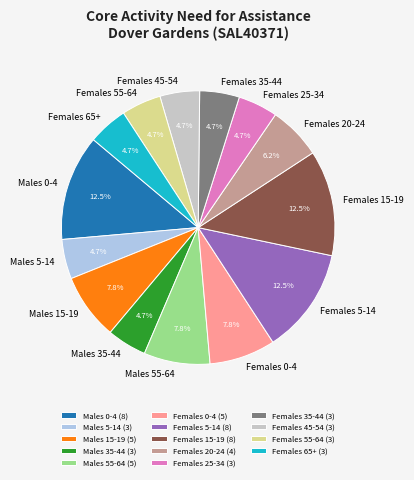

To the nearest percent, what is the difference between the Females 5-14 and Females 45-54 slice percentages?

8%